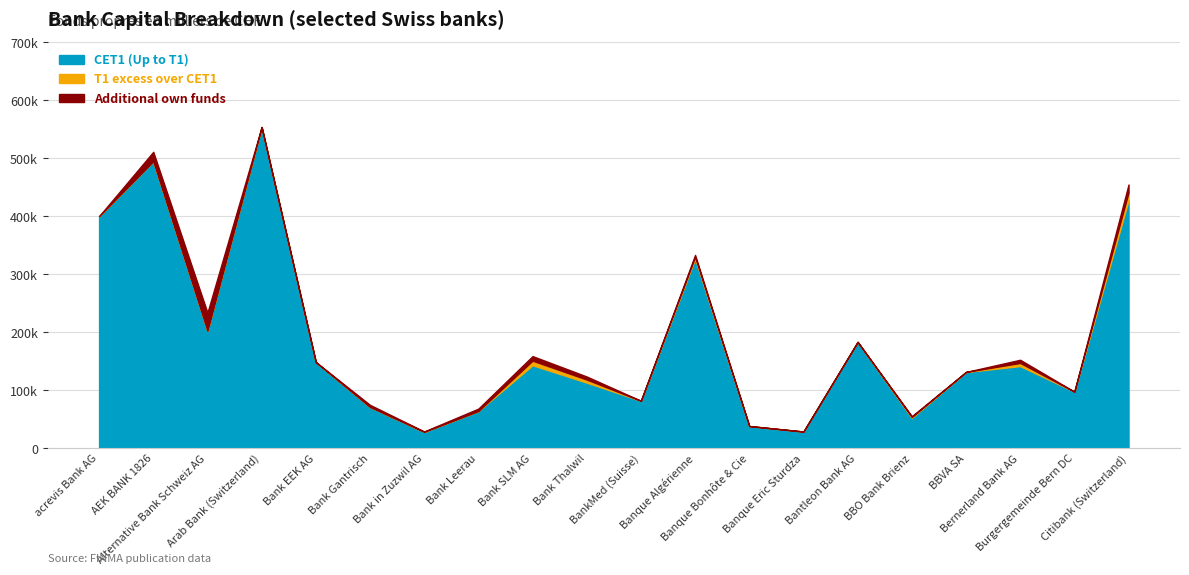

True or false: T1 excess over CET1 and CET1 (en milliers CHF) intersect in this chart.

False